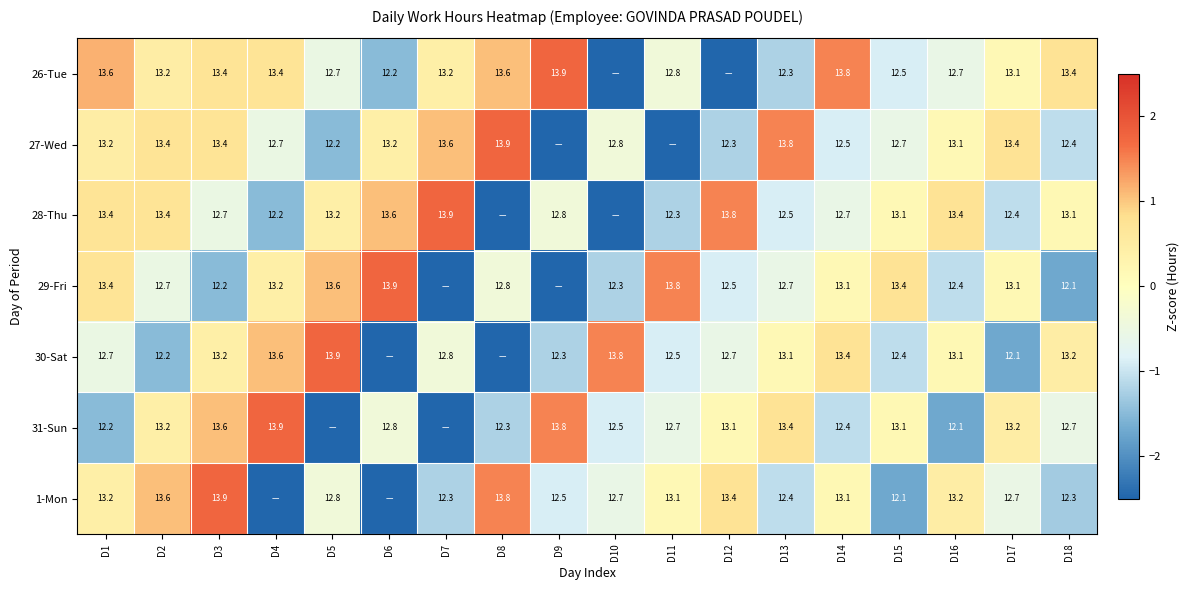

Is the value of 29-Fri at D17 greater than the value of 28-Thu at D17?

Yes